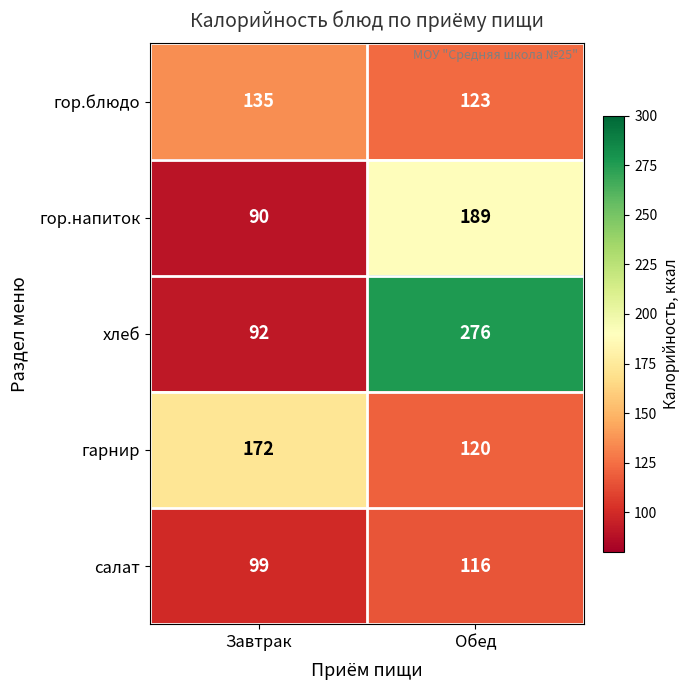

What is the sum of the гор.блюдо values at Обед and Завтрак?

258